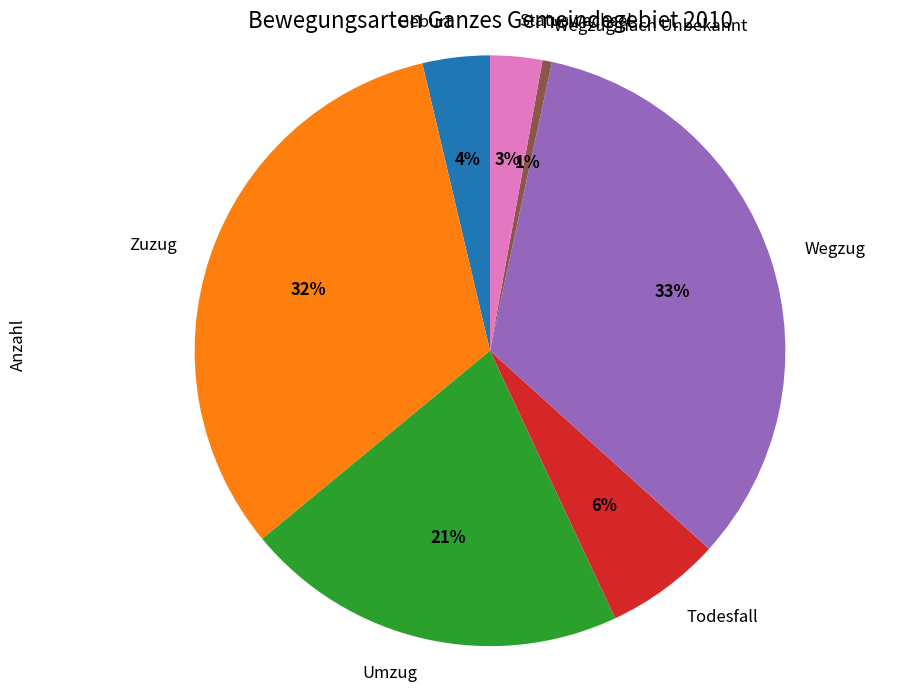

To the nearest percent, what portion does Todesfall represent?

6%